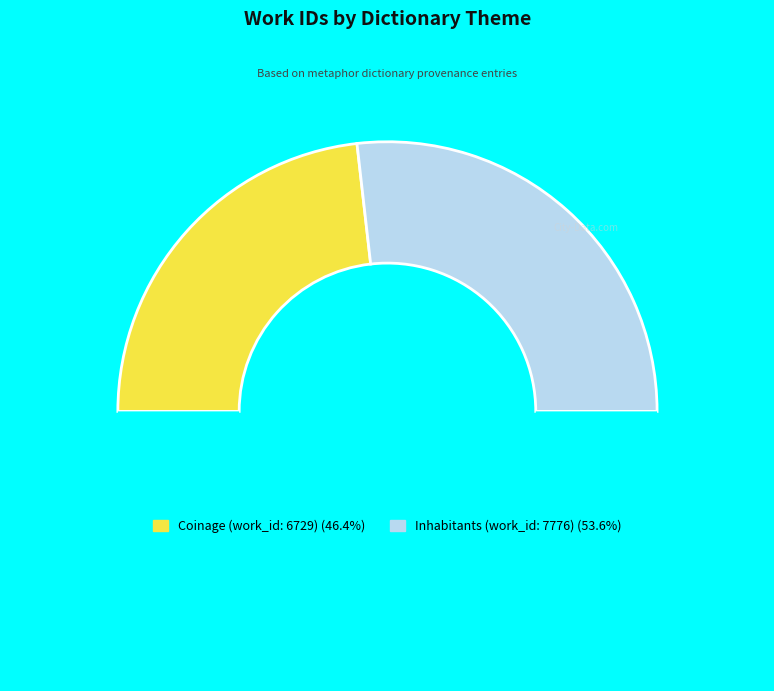

How many slices are in this pie chart?

3